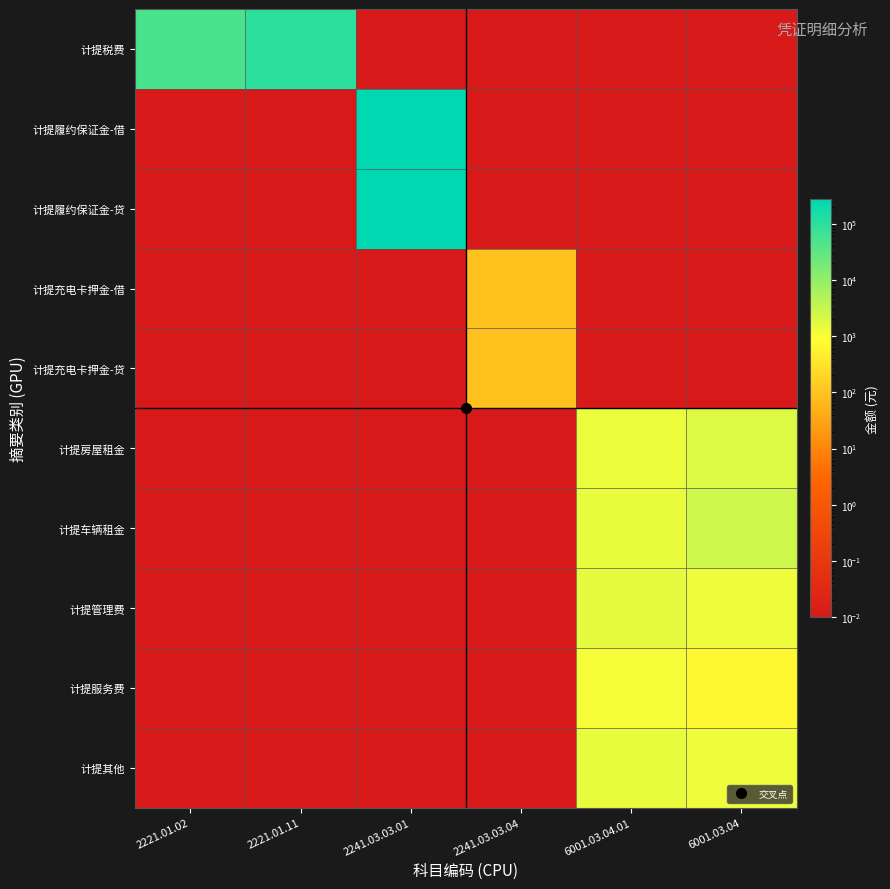

At how many categories does at least one series exceed 218964?

1